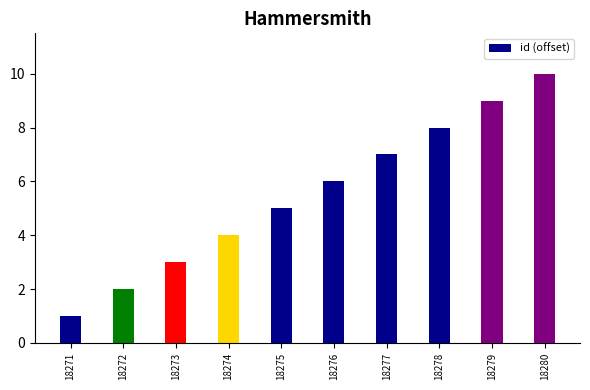

What is the sum of the values at 18274 and 18273?

7